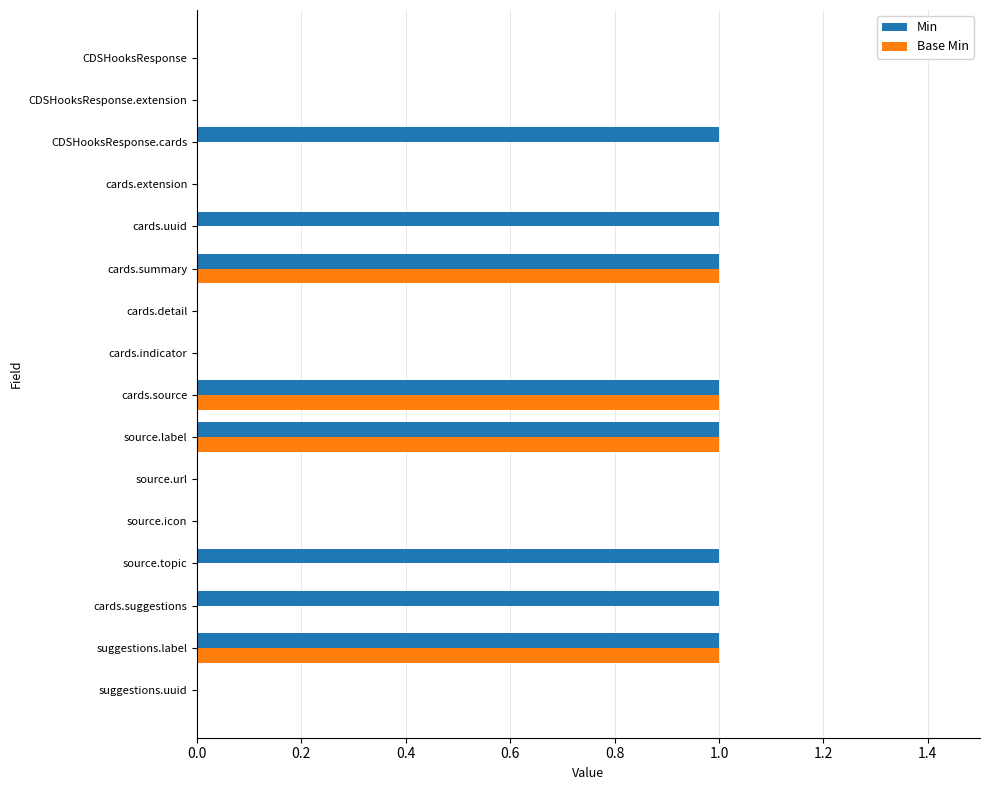

Which series has the largest total across all categories?

Min